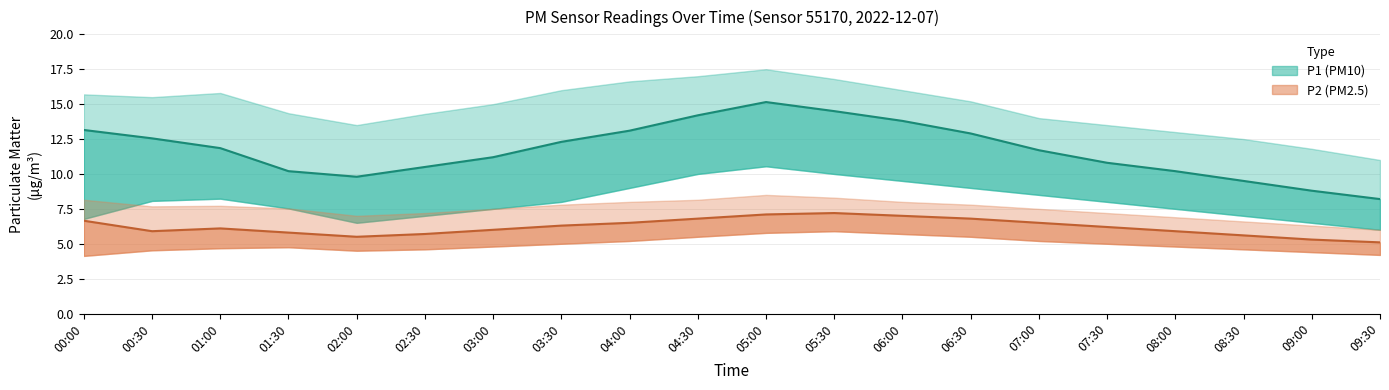

Is it true that P2_lower equals 4.4 at 09:00?

True